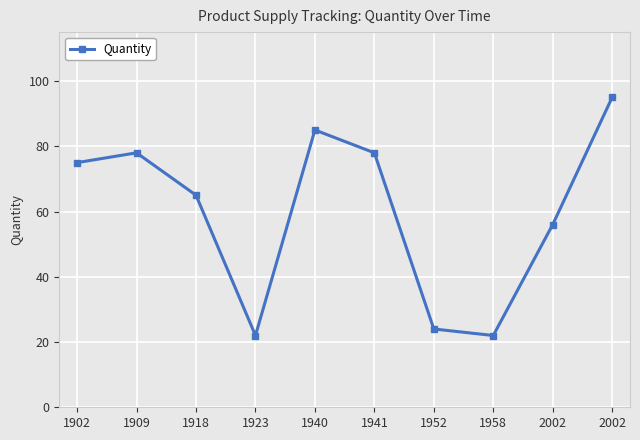

Which has a higher value, 1958 or 1952?

1952